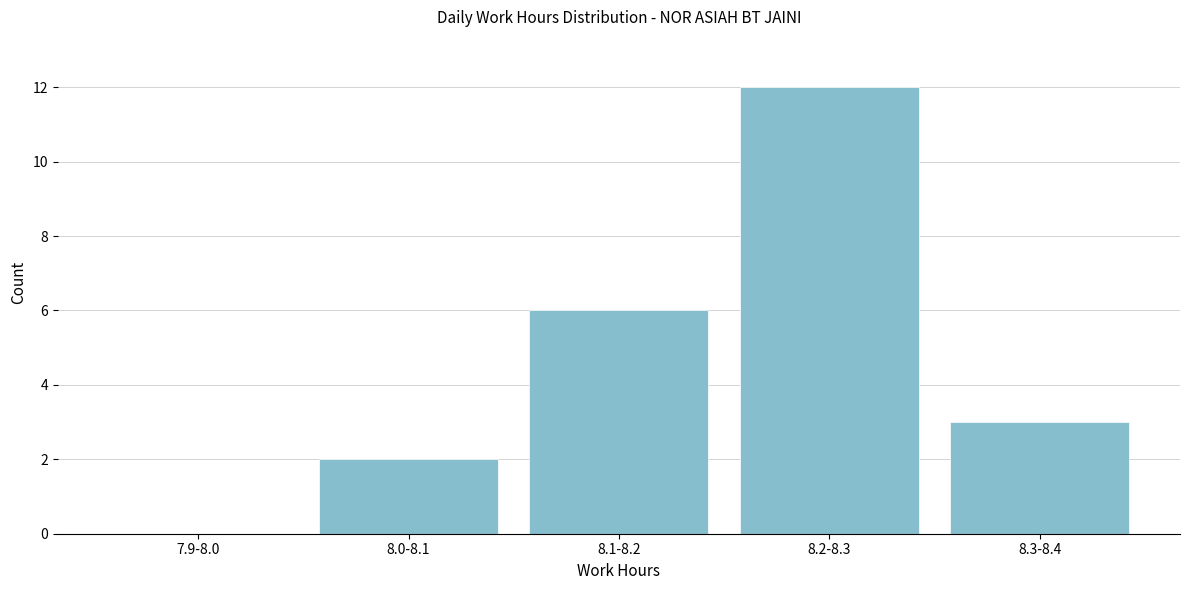

Reading right to left, what are all the values shown in this chart?

8.3-8.4=3	8.2-8.3=12	8.1-8.2=6	8.0-8.1=2	7.9-8.0=0